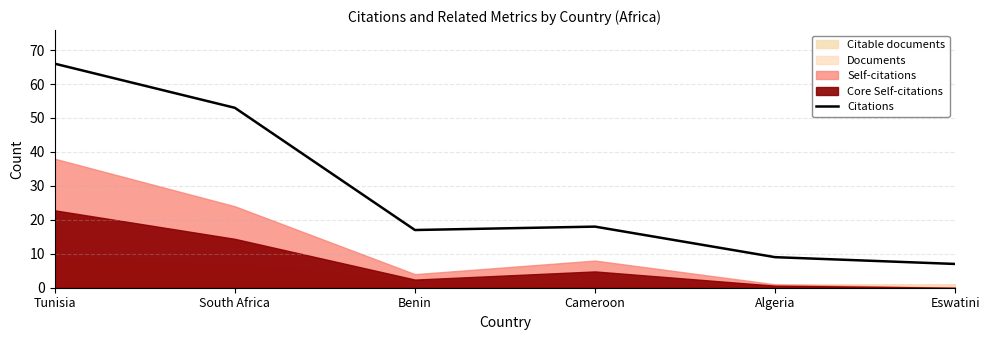

The Citations series shows 7 at Eswatini. True or false?

True